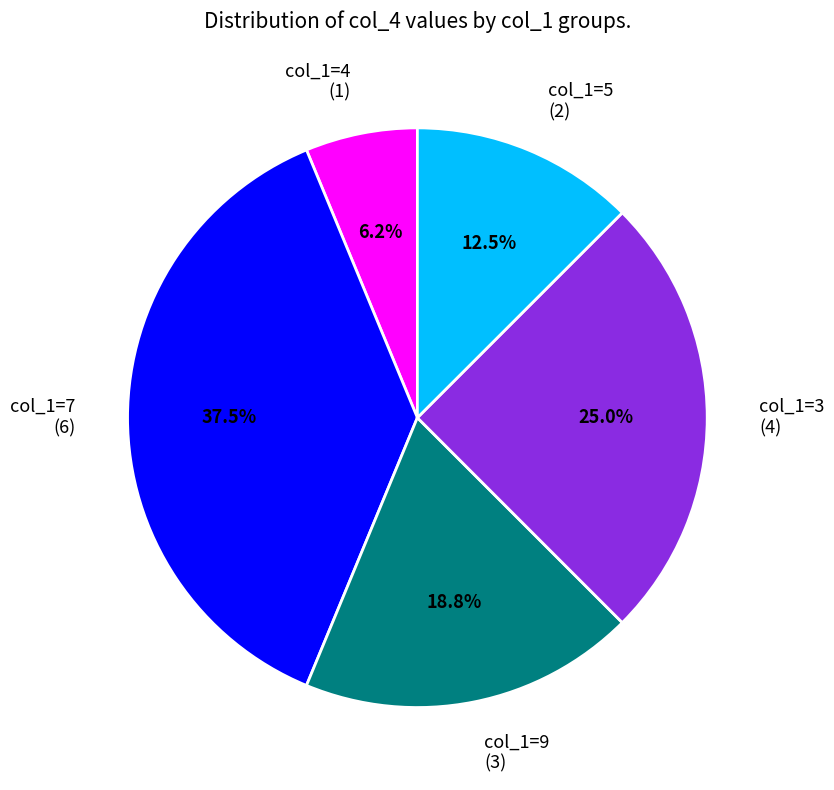

To the nearest percent, what is the difference between the largest and smallest slice percentages?

31%